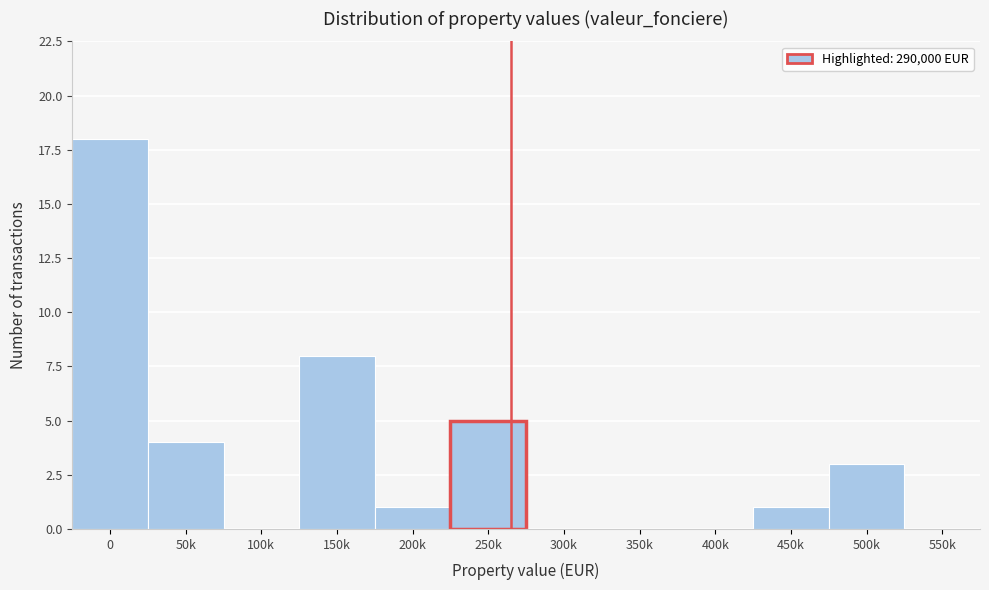

Reading left to right, what are all the values shown in this chart?

0=18	50k=4	100k=0	150k=8	200k=1	250k=5	300k=0	350k=0	400k=0	450k=1	500k=3	550k=0